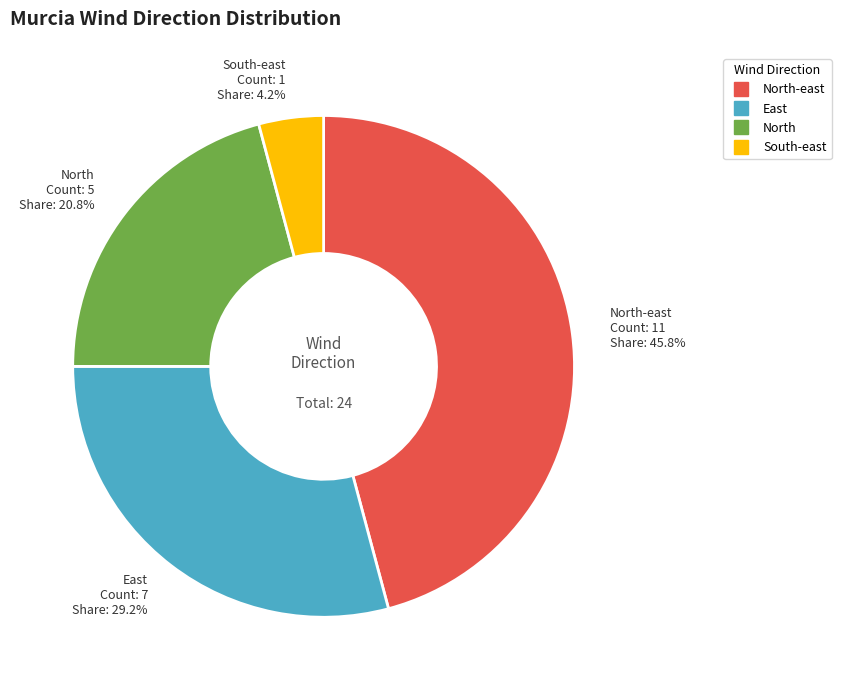

Rank the categories by value from lowest to highest.

South-east, North, East, North-east